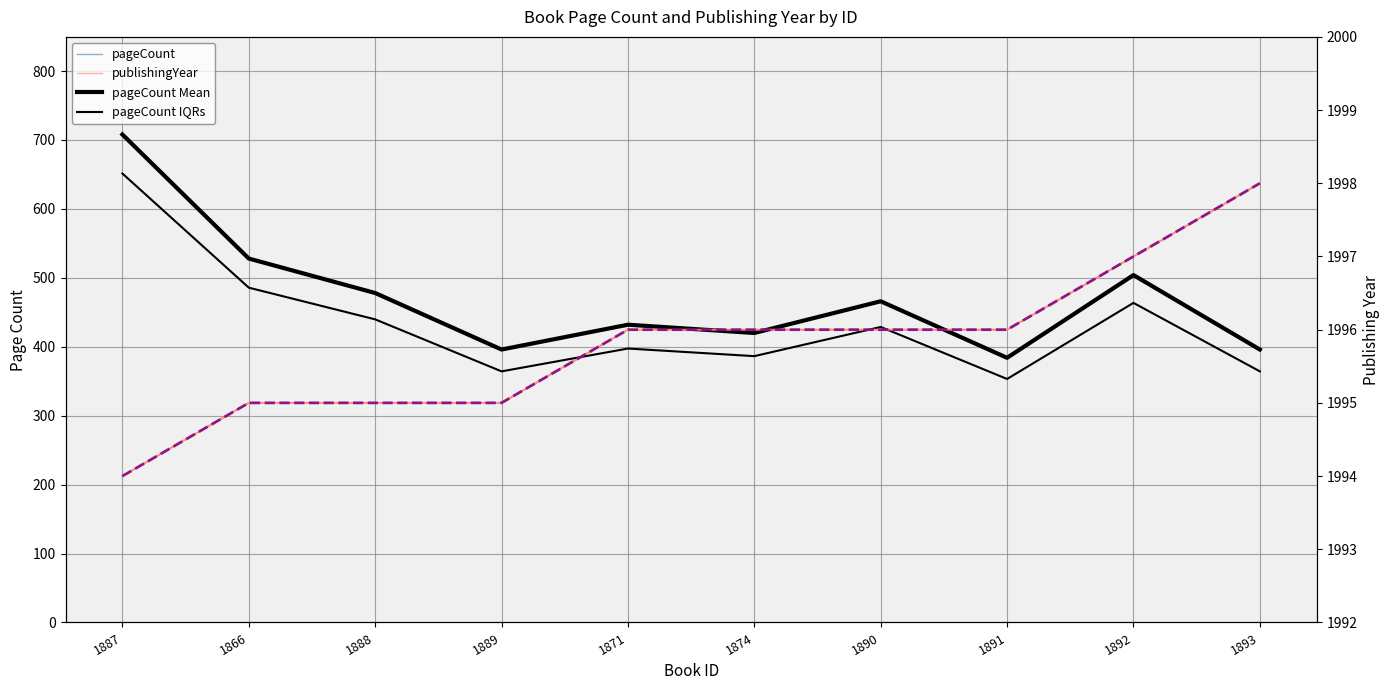

What is the label of the 1st point from the left?

1887